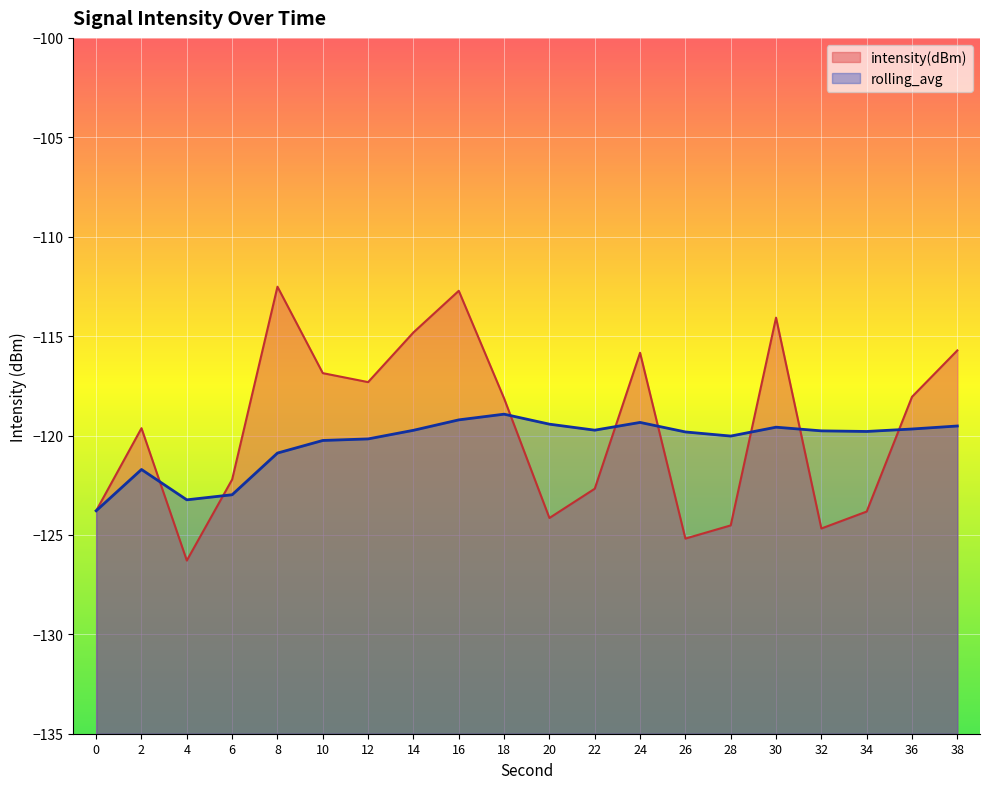

Rank the series by their maximum value, from lowest to highest.

rolling_avg, intensity(dBm)